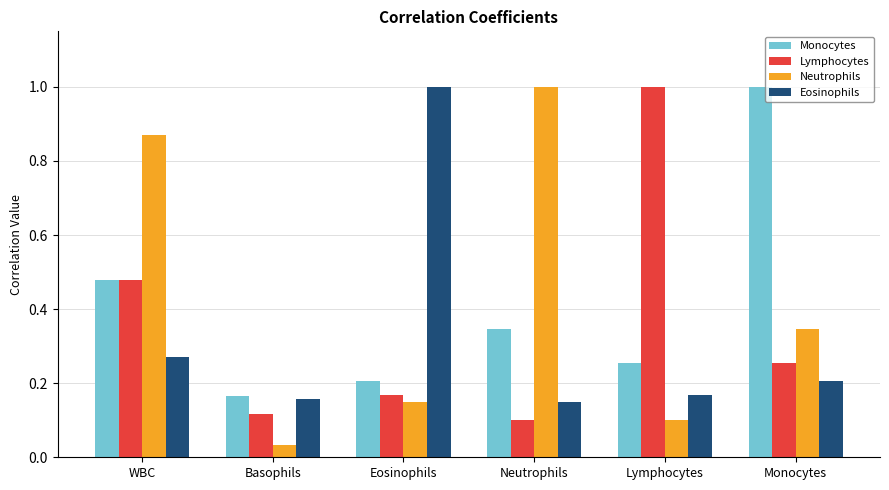

True or false: Lymphocytes has a value of 0.1 at Basophils.

True